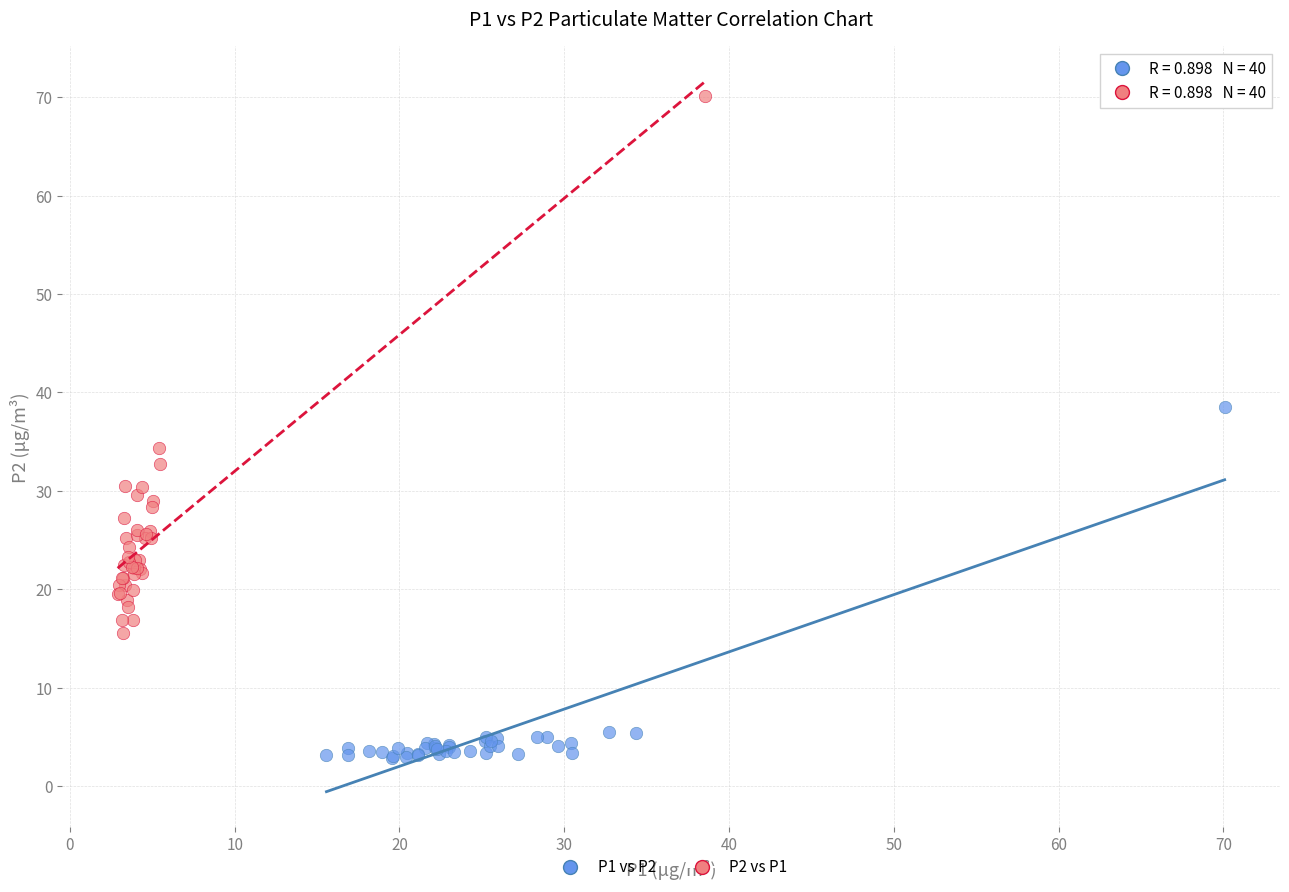

Which series has the largest Y range (max minus min)?

P2 vs P1